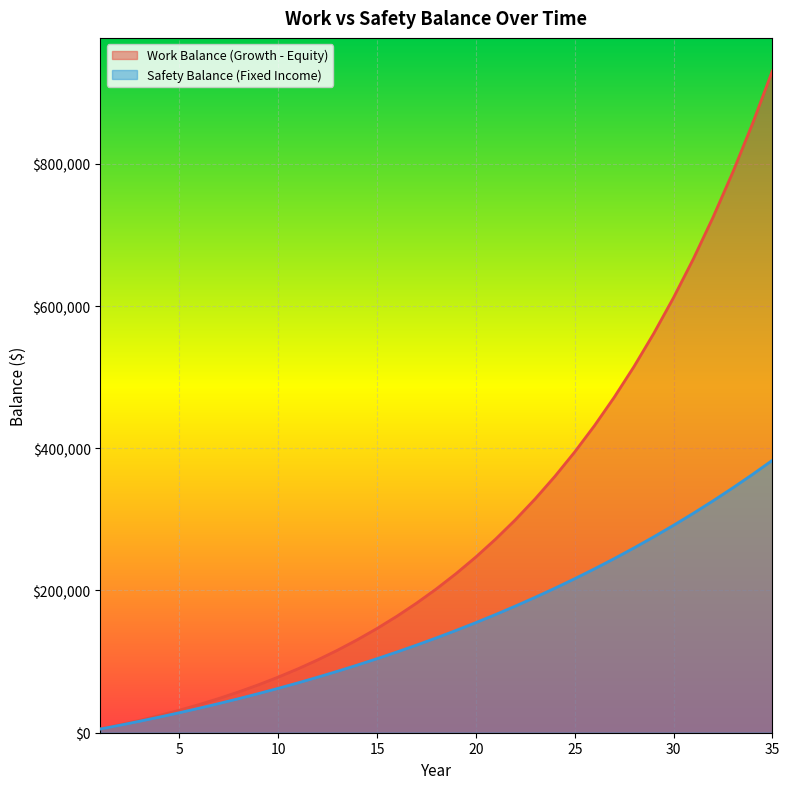

What is the average value of the Work Balance series?

291411.3